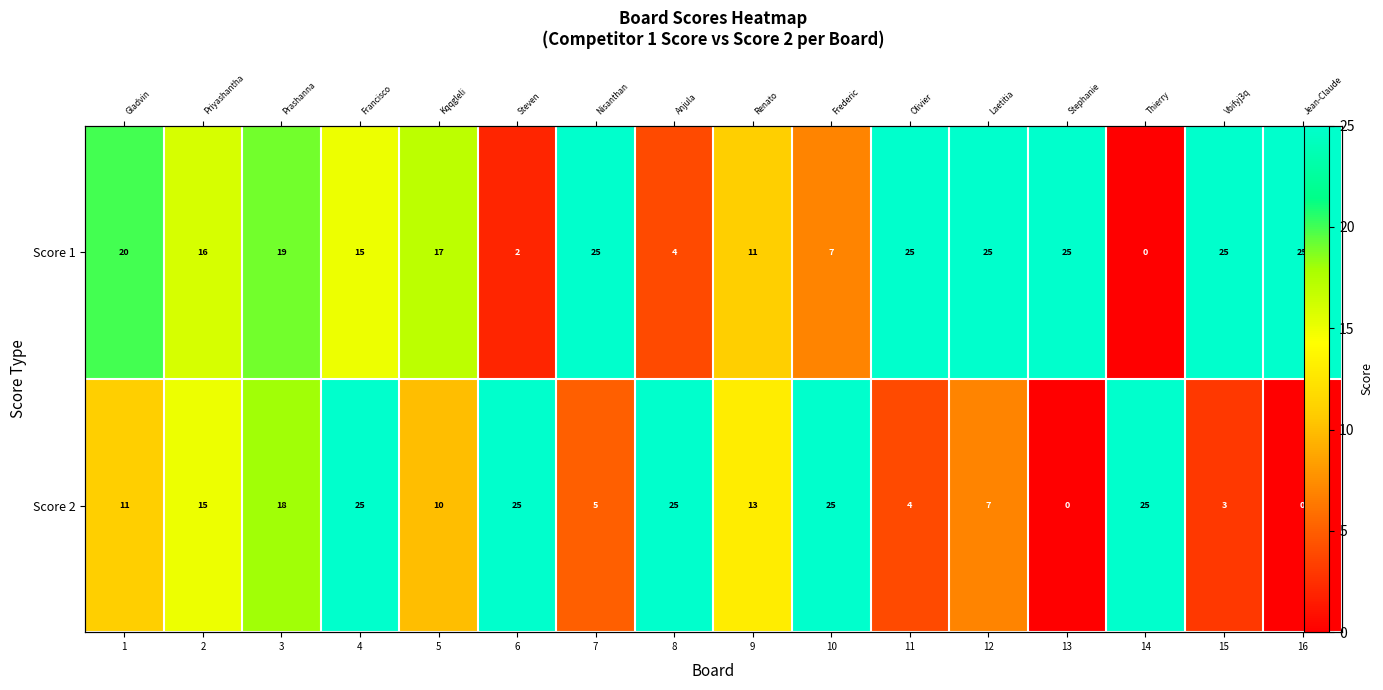

How many data points does each series have?

16